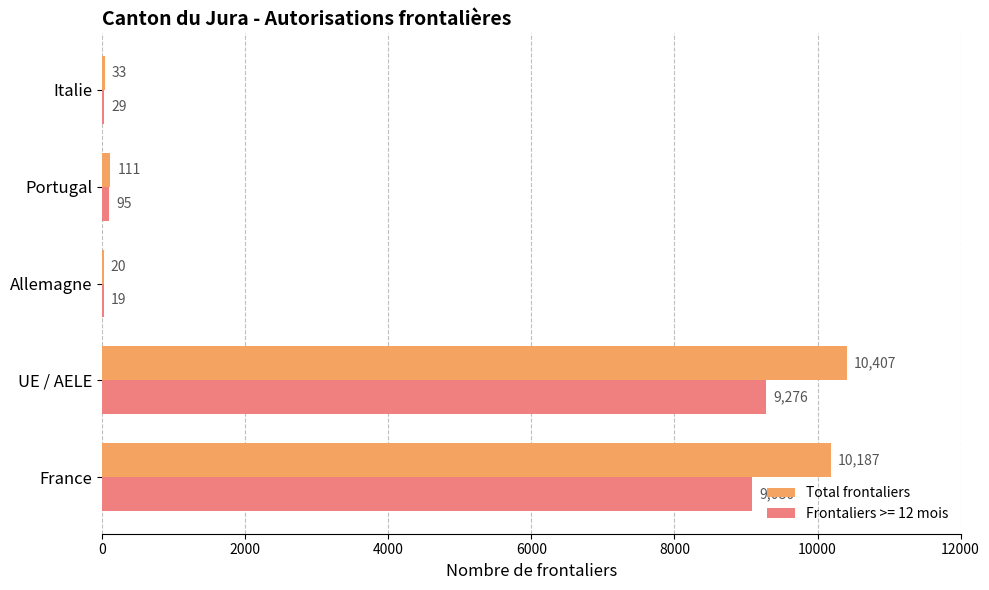

At which category does the chart reach its peak across all series?

UE / AELE